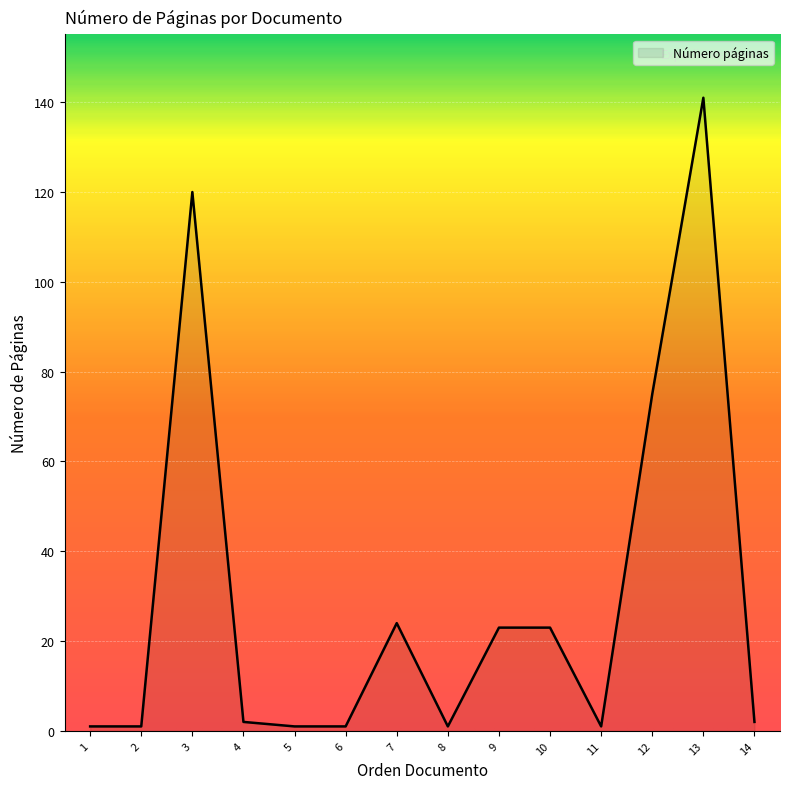

How many distinct data groups are displayed?

1